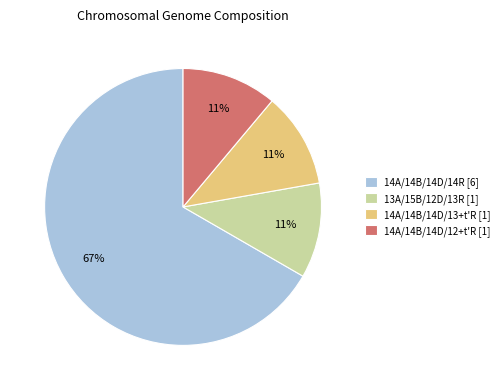

Does any single category account for the majority?

Yes